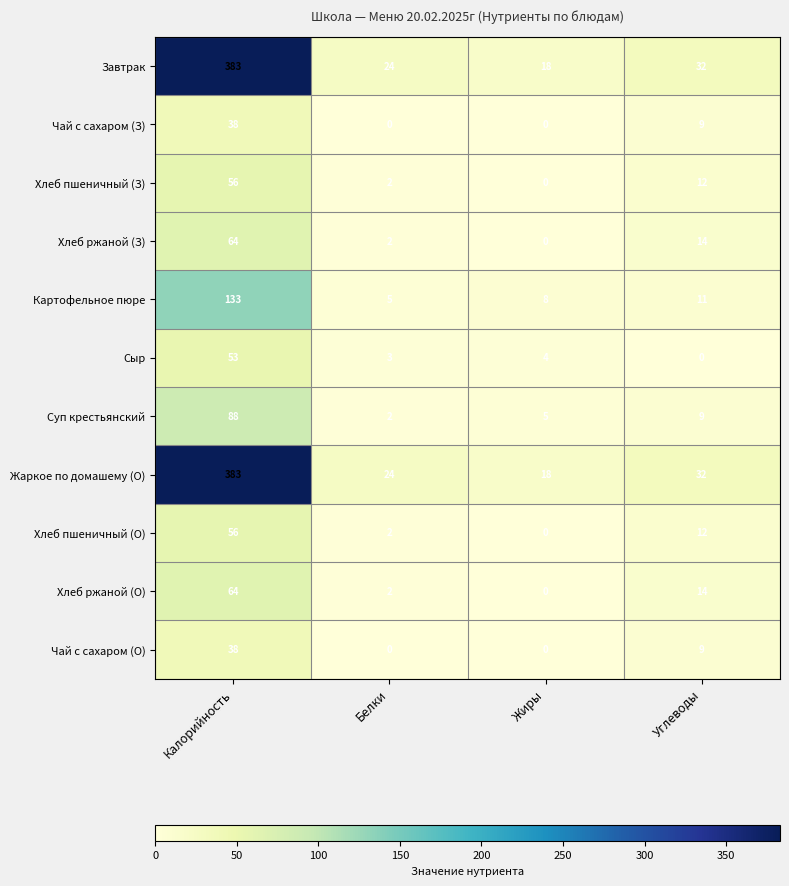

How many values in Чай с сахаром (З) are above zero?

2